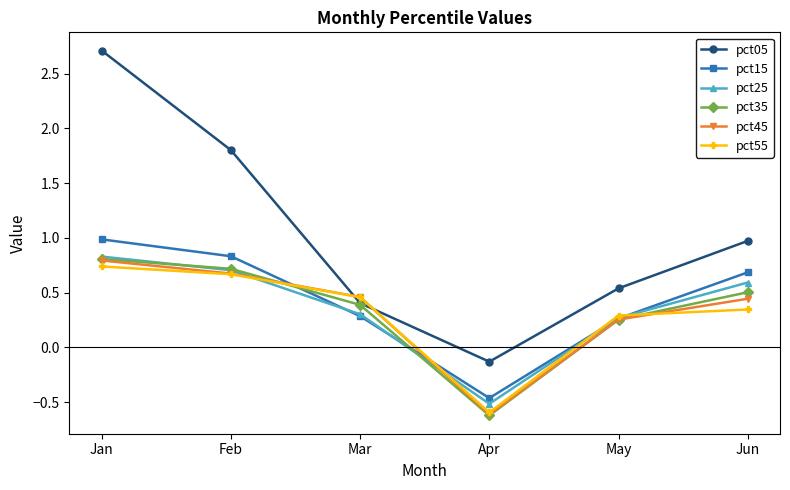

Rank the categories by pct35 value from lowest to highest.

Apr, May, Mar, Jun, Feb, Jan